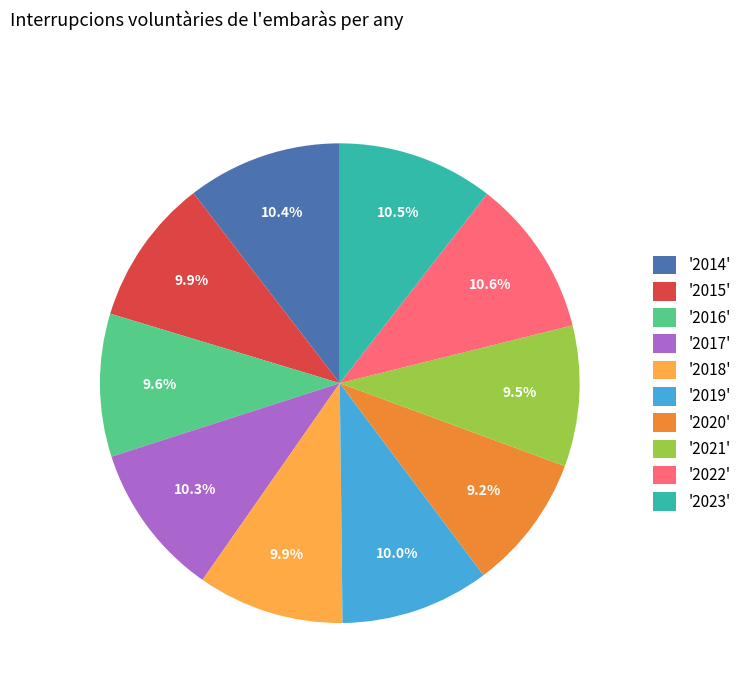

Does '2014' represent more than half of the total?

No